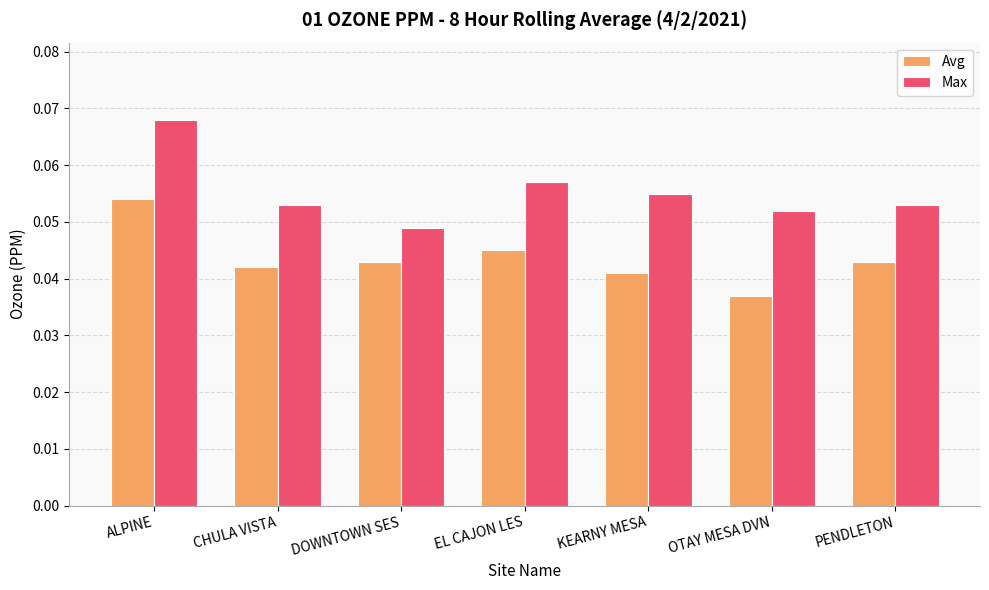

Are the bars grouped side by side (vs. stacked)?

Yes